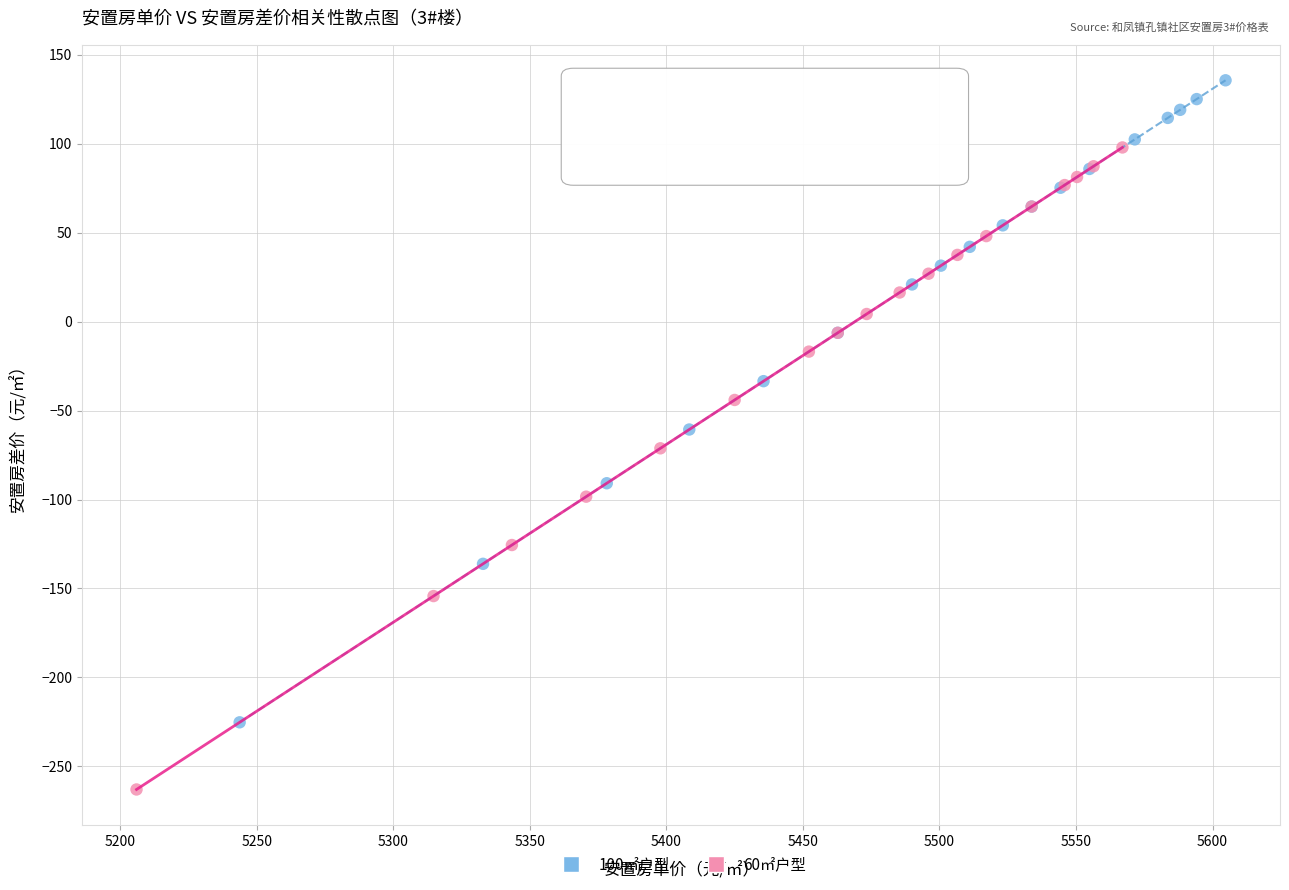

What are all the series names shown in the legend?

100㎡户型, 60㎡户型